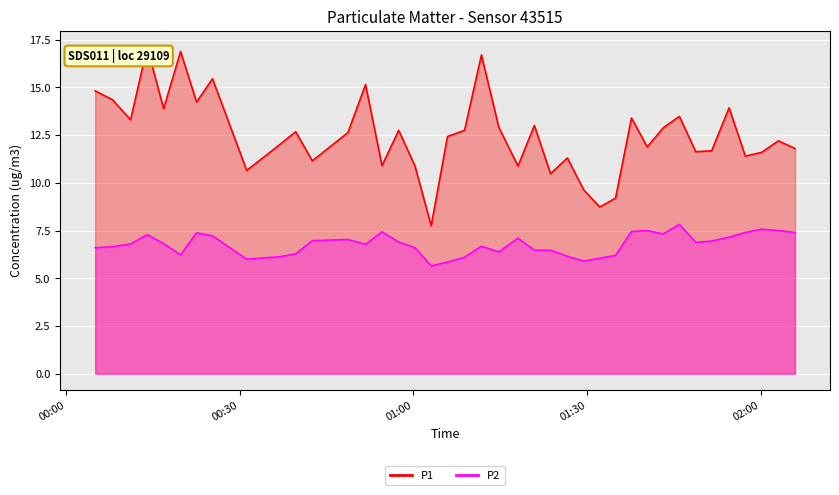

What is the average value of the P1 series?

12.5